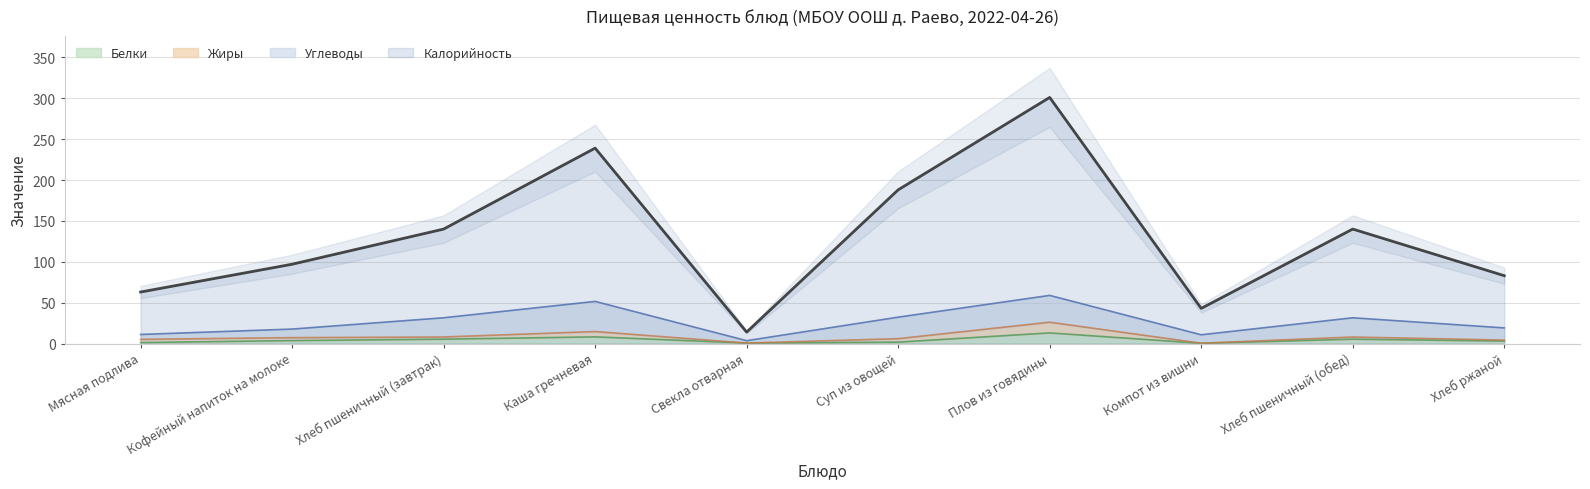

Is it true that Калорийность equals 320.2 at Каша гречневая?

False